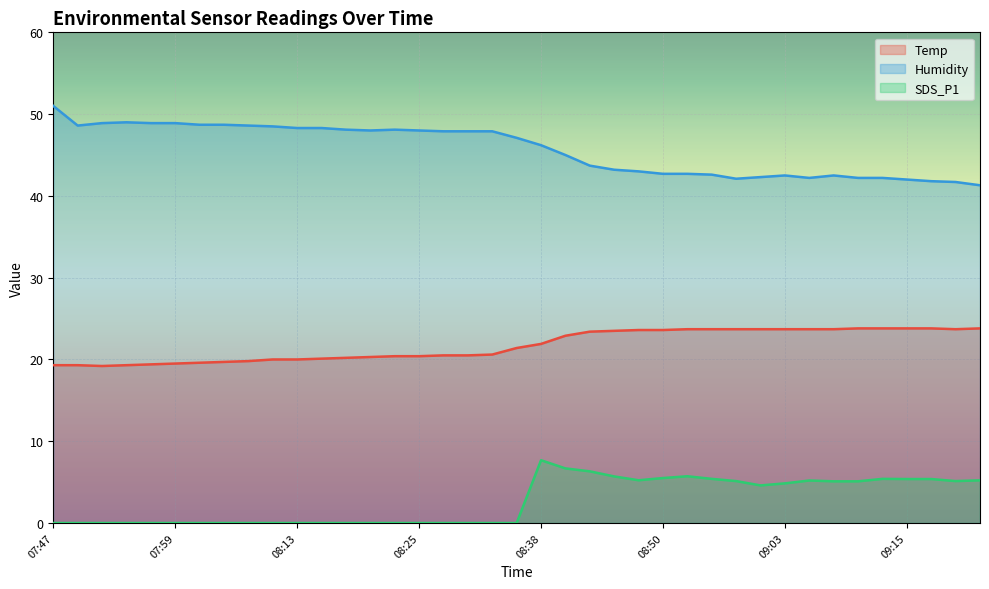

What are all the series names shown in the legend?

Temp, Humidity, SDS_P1